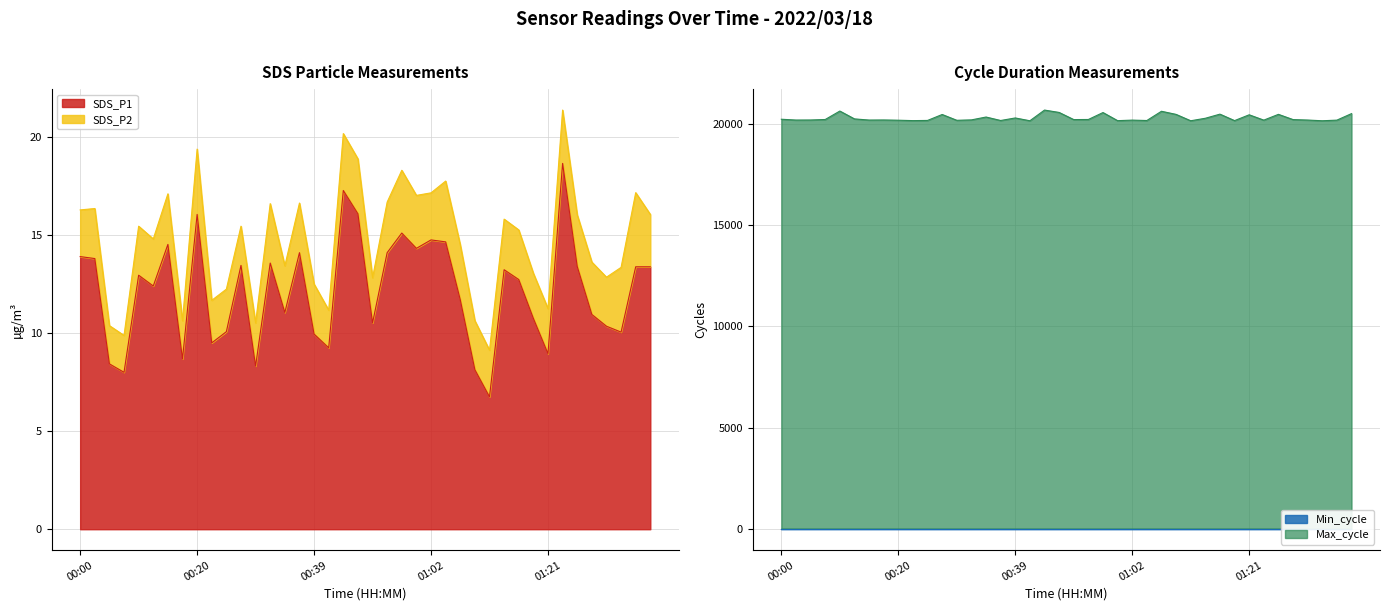

What is the label of the 23rd point from the right?

00:42